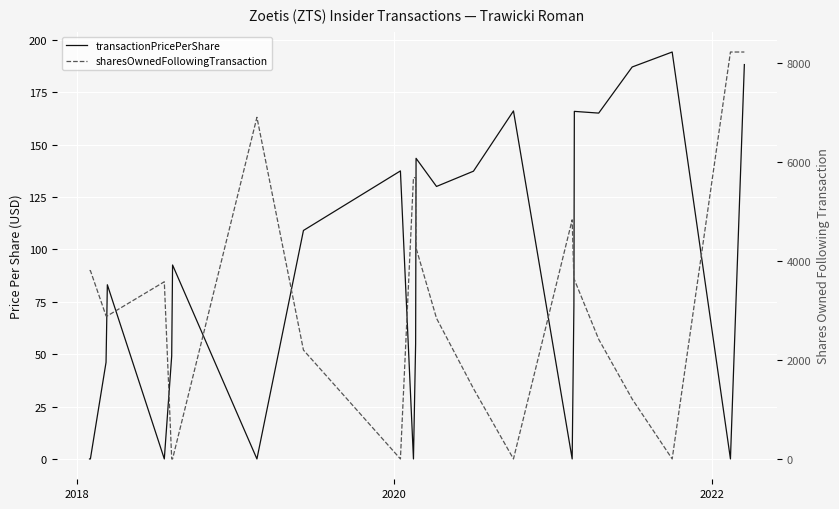

What is the difference between the second highest and minimum values in the sharesOwnedFollowingTransaction series?

8218.0